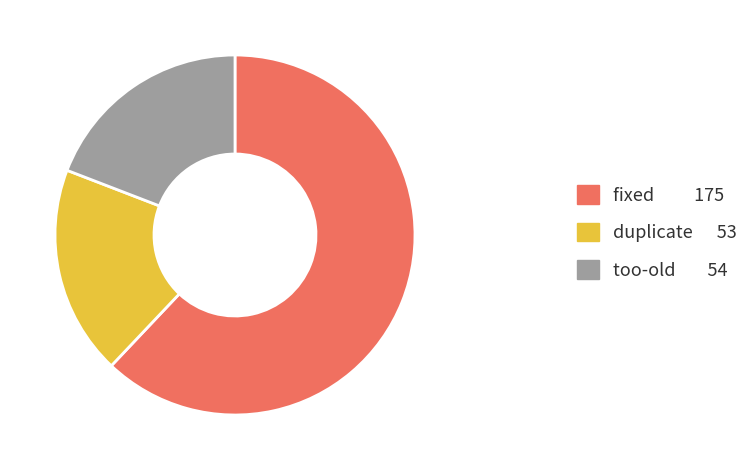

Between fixed and too-old, which is larger?

fixed